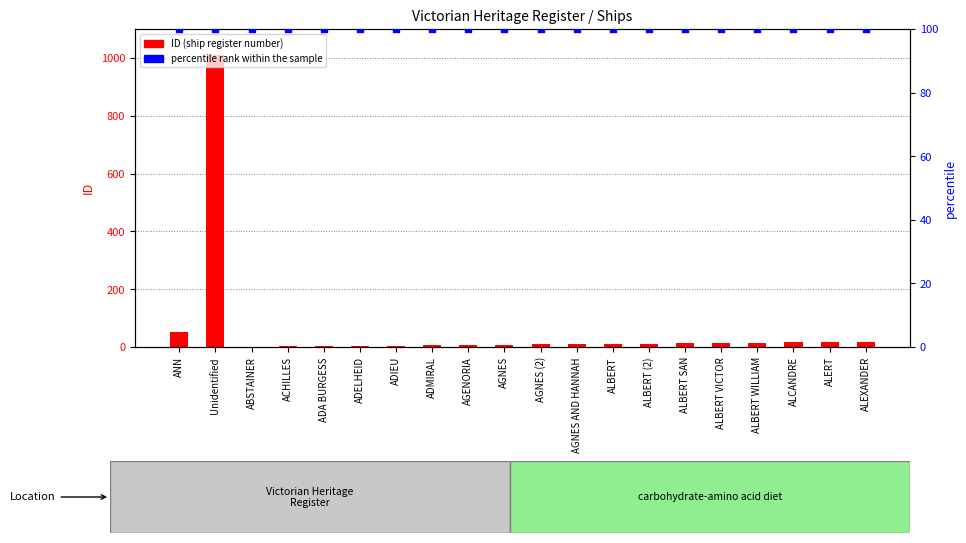

What is the total value across all series at ADA BURGESS?

103